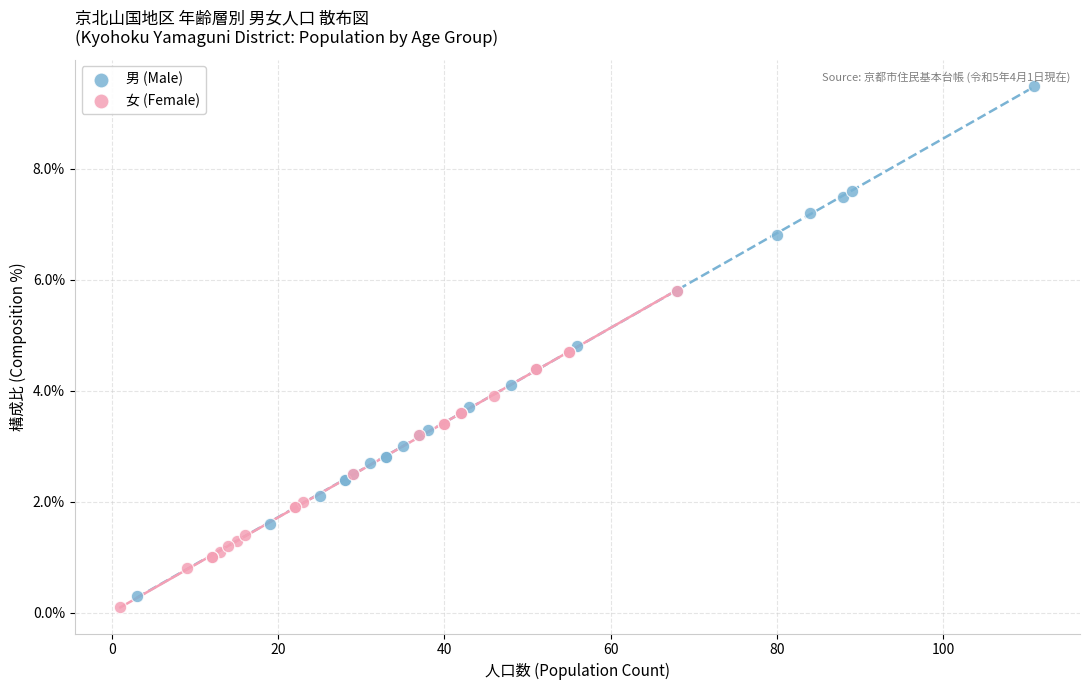

Which series reaches the maximum Y coordinate?

男 (Male)